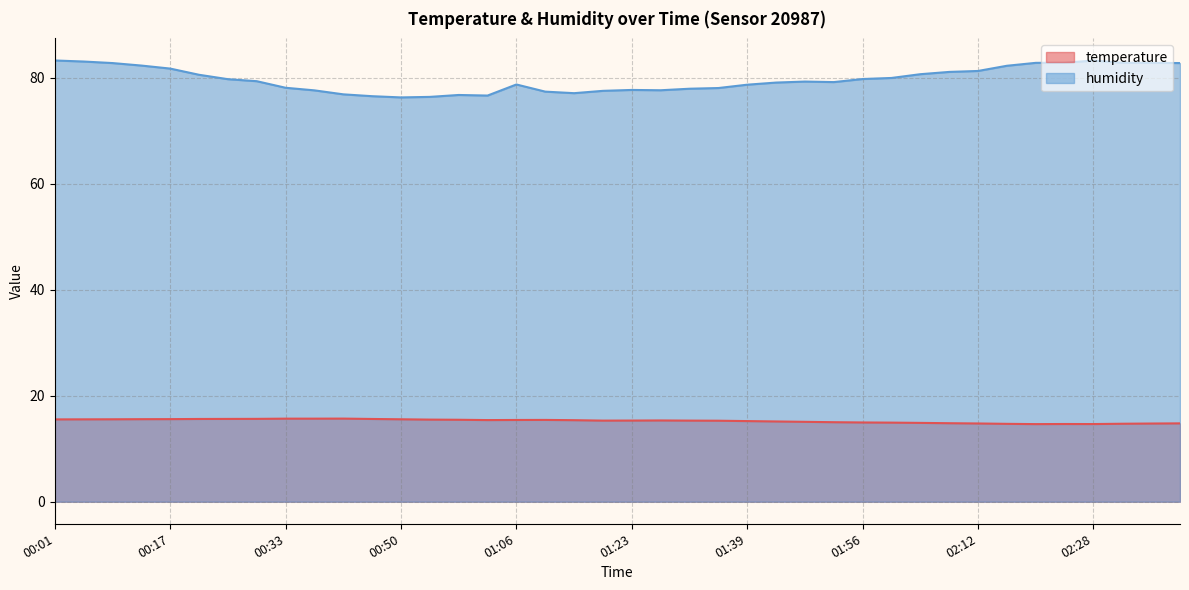

Reading left to right, transcribe all the data shown in this chart.

temperature: 00:01=15.5	00:05=15.5	00:09=15.6	00:13=15.6	00:17=15.6	00:21=15.6	00:25=15.6	00:29=15.6	00:33=15.7	00:37=15.7	00:41=15.7	00:46=15.6	00:50=15.6	00:54=15.5	00:58=15.5	01:02=15.4	01:06=15.4	01:10=15.4	01:15=15.4	01:19=15.3	01:23=15.3	01:27=15.3	01:31=15.3	01:35=15.3	01:39=15.2	01:43=15.1	01:47=15.1	01:51=15.0	01:56=14.9	02:00=14.9	02:04=14.9	02:08=14.8	02:12=14.8	02:16=14.7	02:20=14.6	02:24=14.7	02:28=14.7	02:32=14.7	02:36=14.8	02:40=14.8
humidity: 00:01=83.2	00:05=83.0	00:09=82.8	00:13=82.3	00:17=81.7	00:21=80.5	00:25=79.7	00:29=79.3	00:33=78.1	00:37=77.6	00:41=76.8	00:46=76.5	00:50=76.3	00:54=76.4	00:58=76.7	01:02=76.6	01:06=78.7	01:10=77.4	01:15=77.1	01:19=77.5	01:23=77.7	01:27=77.6	01:31=77.9	01:35=78.0	01:39=78.7	01:43=79.1	01:47=79.3	01:51=79.2	01:56=79.7	02:00=79.9	02:04=80.7	02:08=81.1	02:12=81.3	02:16=82.2	02:20=82.8	02:24=82.8	02:28=83.2	02:32=82.8	02:36=82.8	02:40=82.8